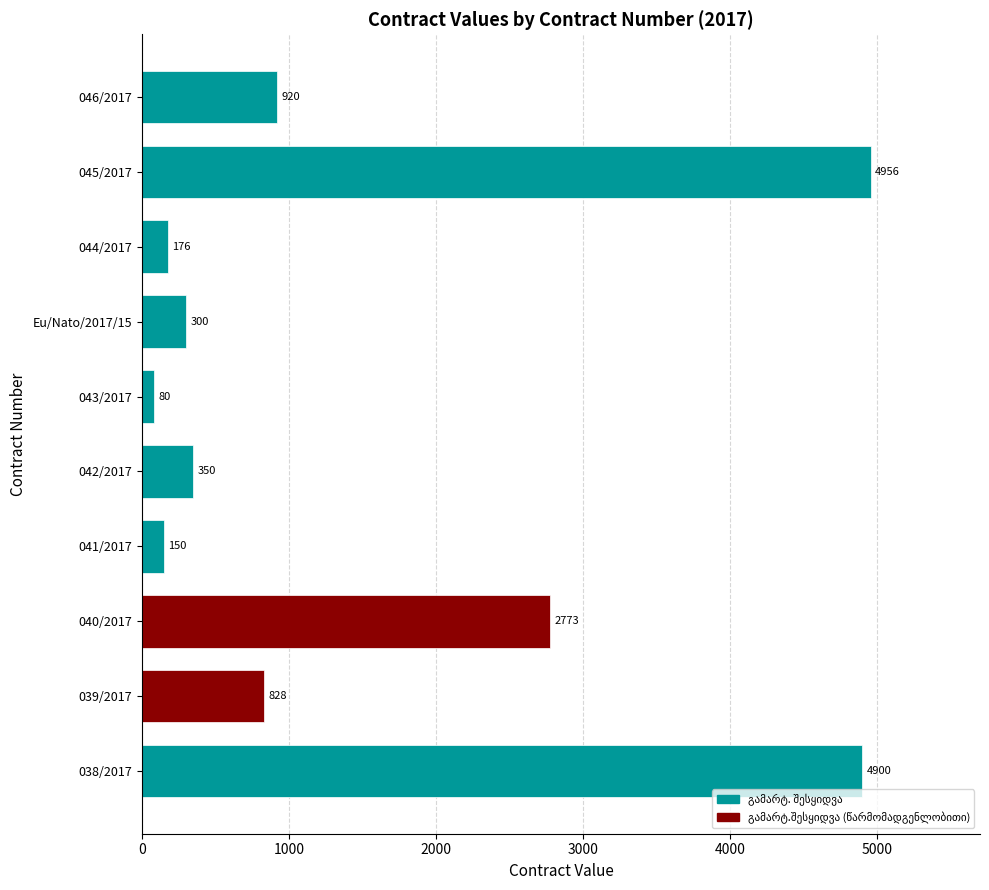

Rank the categories by value from lowest to highest.

043/2017, 041/2017, 044/2017, Eu/Nato/2017/15, 042/2017, 039/2017, 046/2017, 040/2017, 038/2017, 045/2017